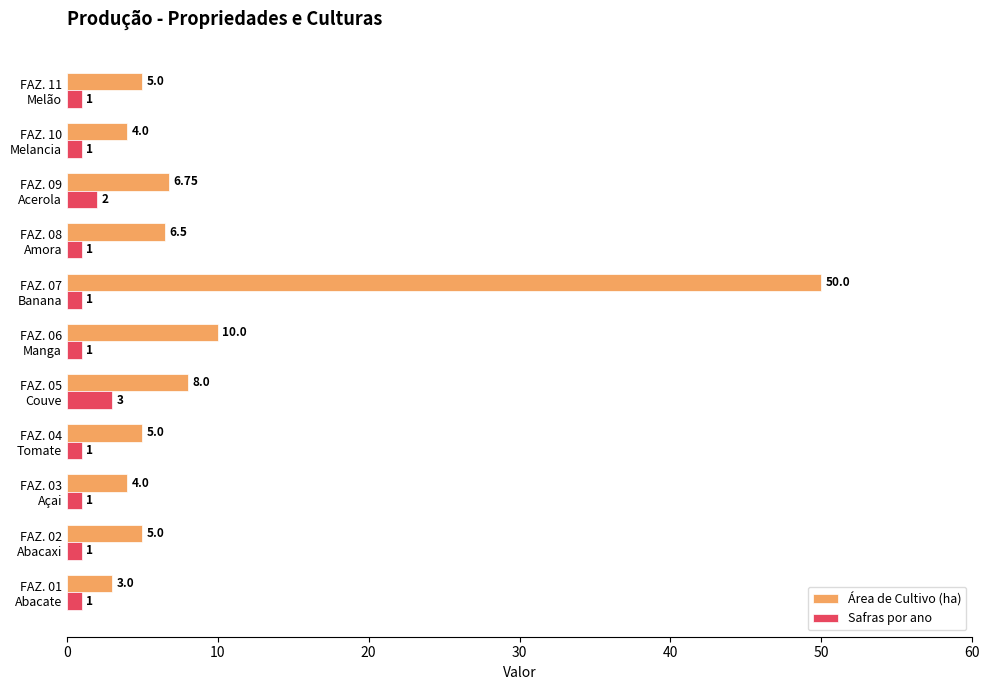

Where is Área de Cultivo (ha) nearest to the value 26?

FAZ. 06
Manga